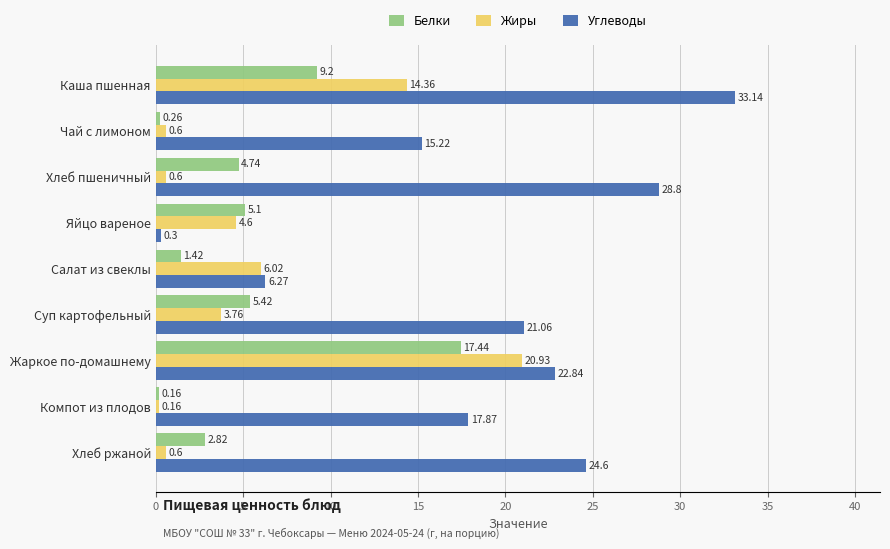

What is the spread (max minus min) of values at Компот из плодов?

17.7